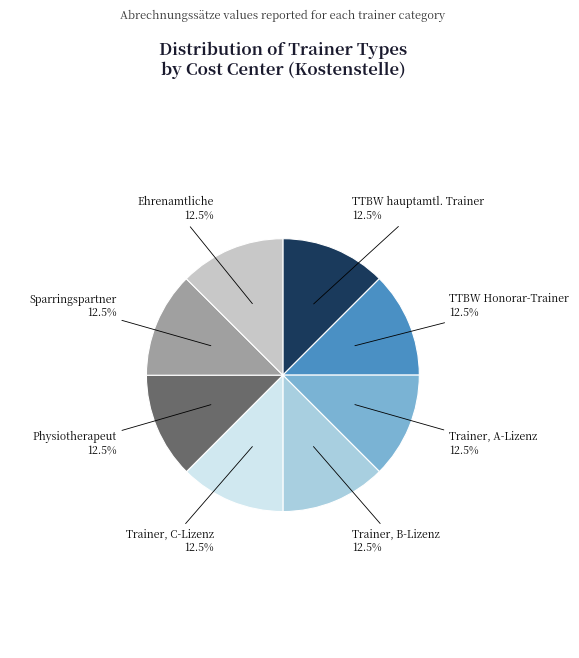

What is the total percentage of Trainer, A-Lizenz and Trainer, C-Lizenz?

25.0%